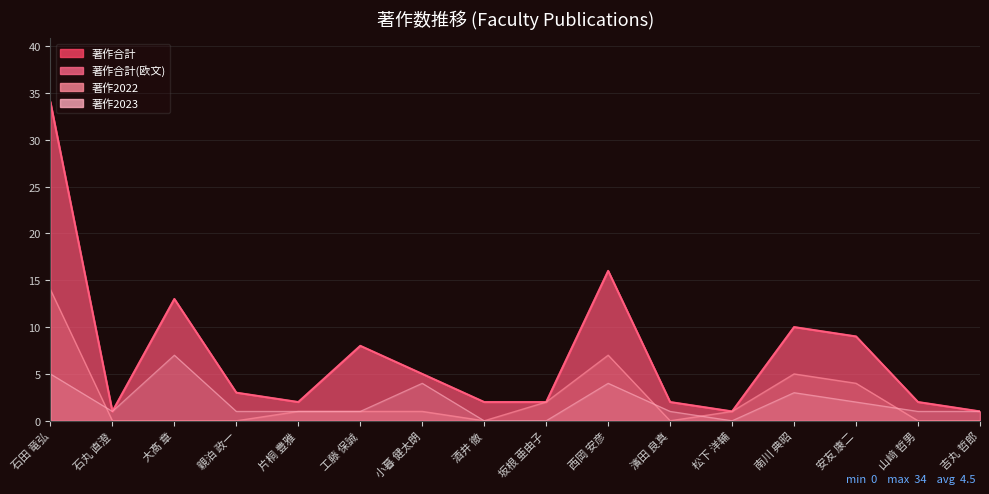

What is the label of the 6th point from the right?

濱田 良真